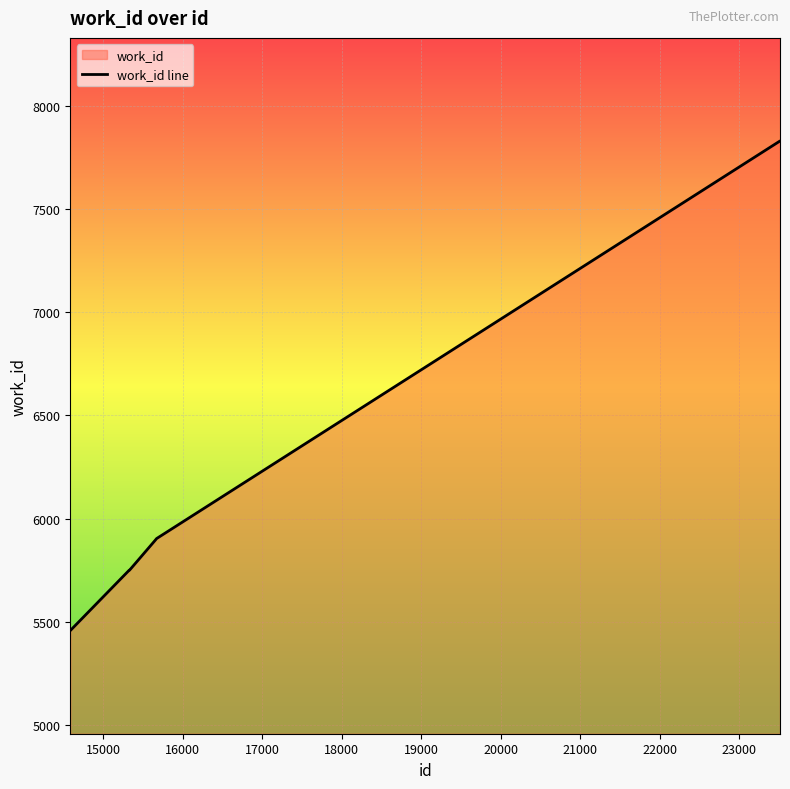

What is the greatest value displayed?

7830